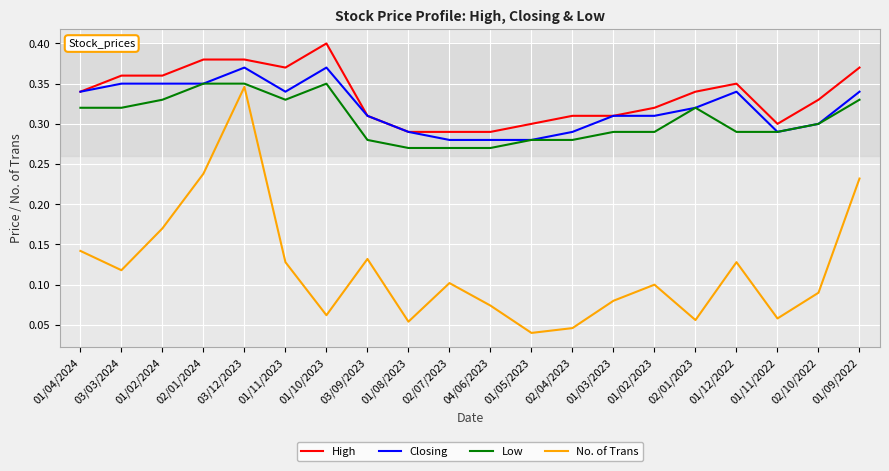

Count the Closing values in the range 0 to 1.

20